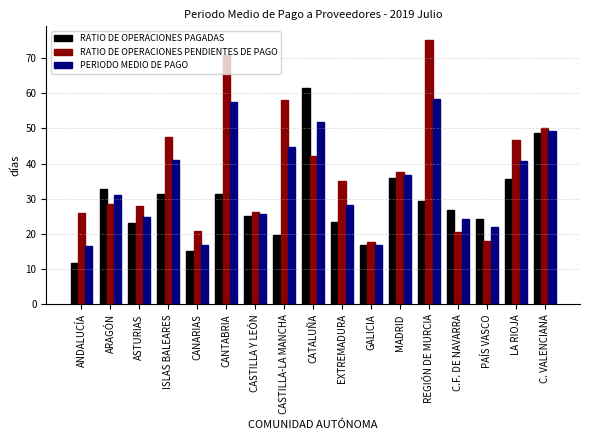

At which category does the chart reach its minimum across all series?

ANDALUCÍA